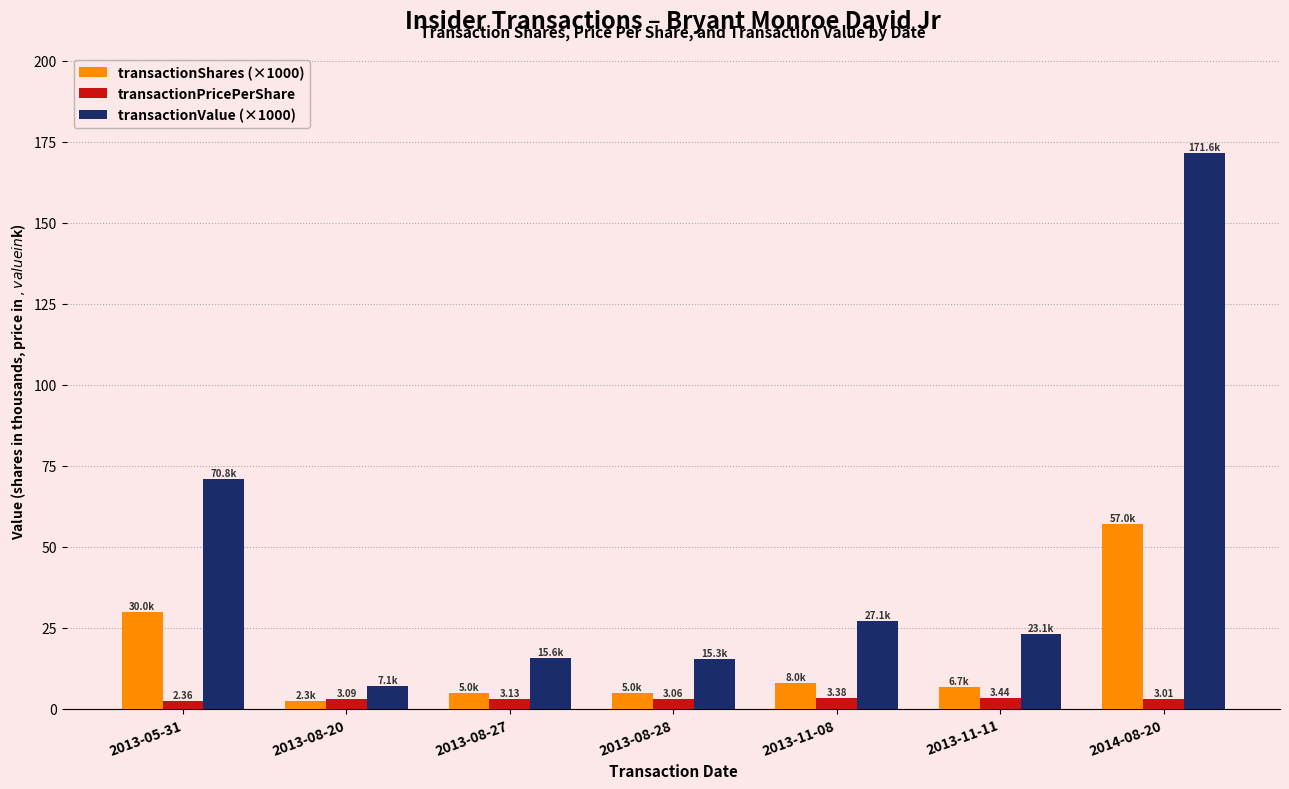

What is the sum of all transactionValue (×1000) values?

330.6